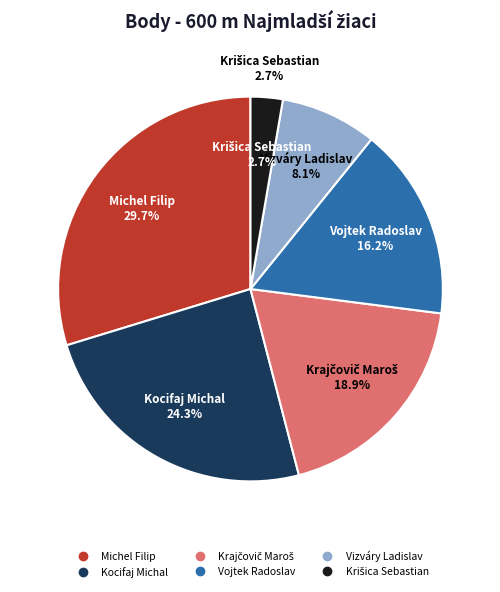

Which has a higher value, Krajčovič Maroš or Michel Filip?

Michel Filip